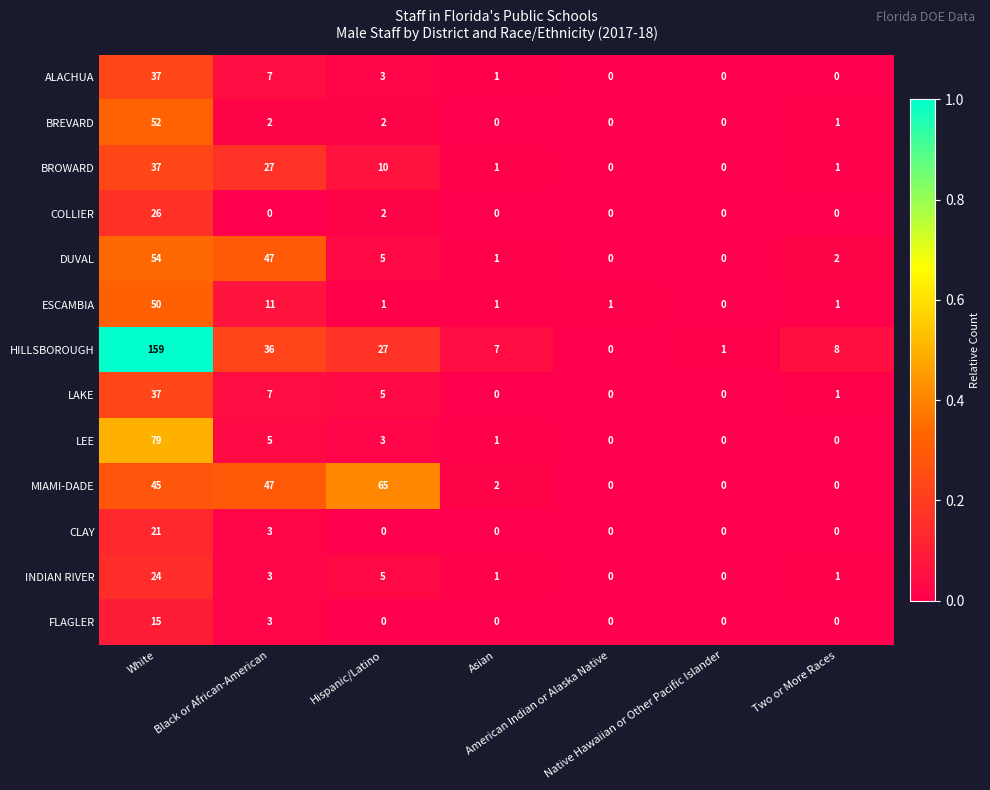

At how many categories does at least one series exceed 33?

3